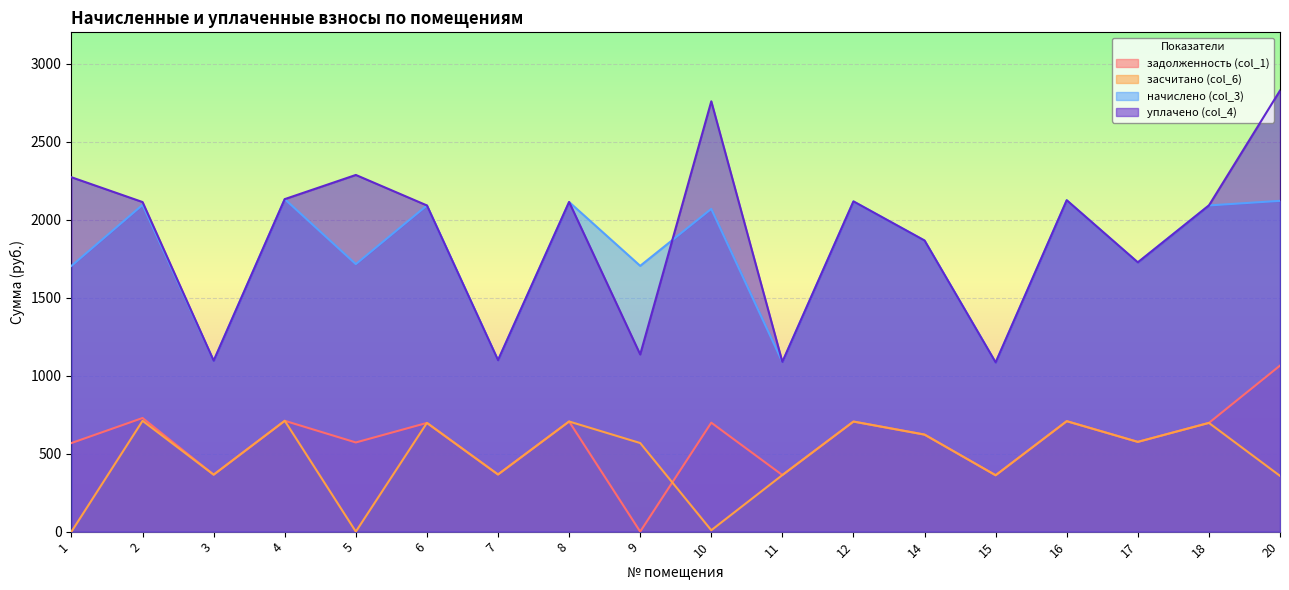

Reading right to left, extract all data points from this chart.

задолженность (col_1): 1064.1	696.8	575.2	707.9	361.3	621.9	705.5	362.6	698.4	0.0	705.9	366.2	696.8	571.5	710.4	365.0	728.2	567.8
засчитано (col_6): 357.4	696.8	575.2	707.9	361.3	621.9	705.5	362.6	8.9	567.8	705.9	366.2	696.8	0.0	710.4	365.0	710.2	0.0
начислено (col_3): 2120.0	2090.5	1725.5	2123.7	1084.0	1865.6	2116.3	1087.7	2068.4	1703.4	2112.7	1098.7	2090.5	1714.5	2131.1	1095.0	2094.2	1703.4
уплачено (col_4): 2826.7	2090.5	1725.5	2123.7	1084.0	1865.6	2116.3	1087.7	2757.9	1135.6	2112.7	1098.7	2090.5	2286.0	2131.1	1095.0	2112.2	2271.2